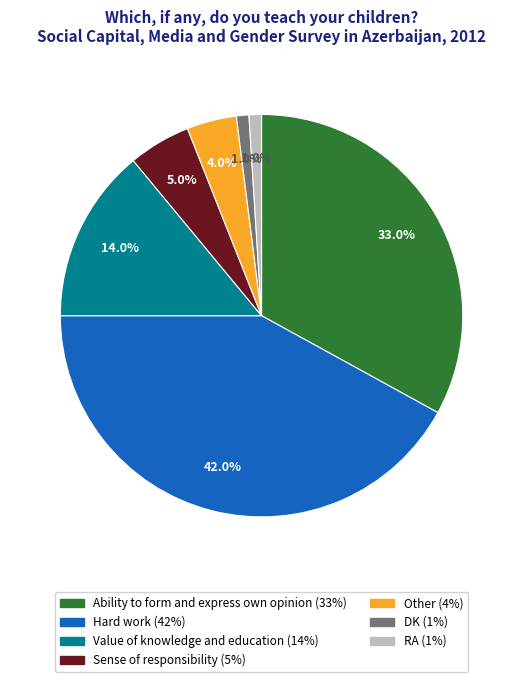

What is the largest slice in the pie chart?

Hard work